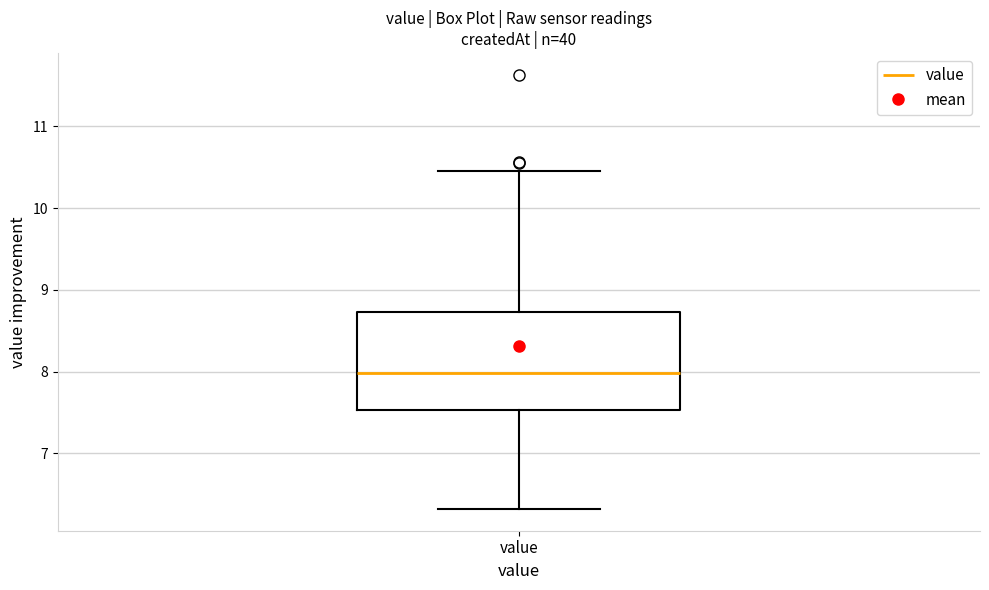

Read this box plot against the y-axis: the position of the median line, the range covered by the box, and the ends of both whiskers. The values are not printed on the chart, so give them approximately, as read against the axis.

median 8.0, box 7.5 to 8.7, whiskers 6.3 to 10.5